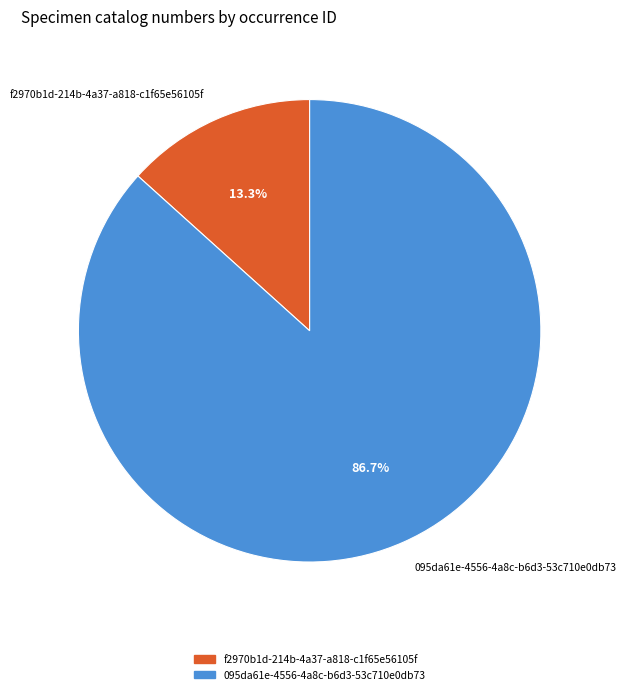

Which category accounts for the majority?

095da61e-4556-4a8c-b6d3-53c710e0db73